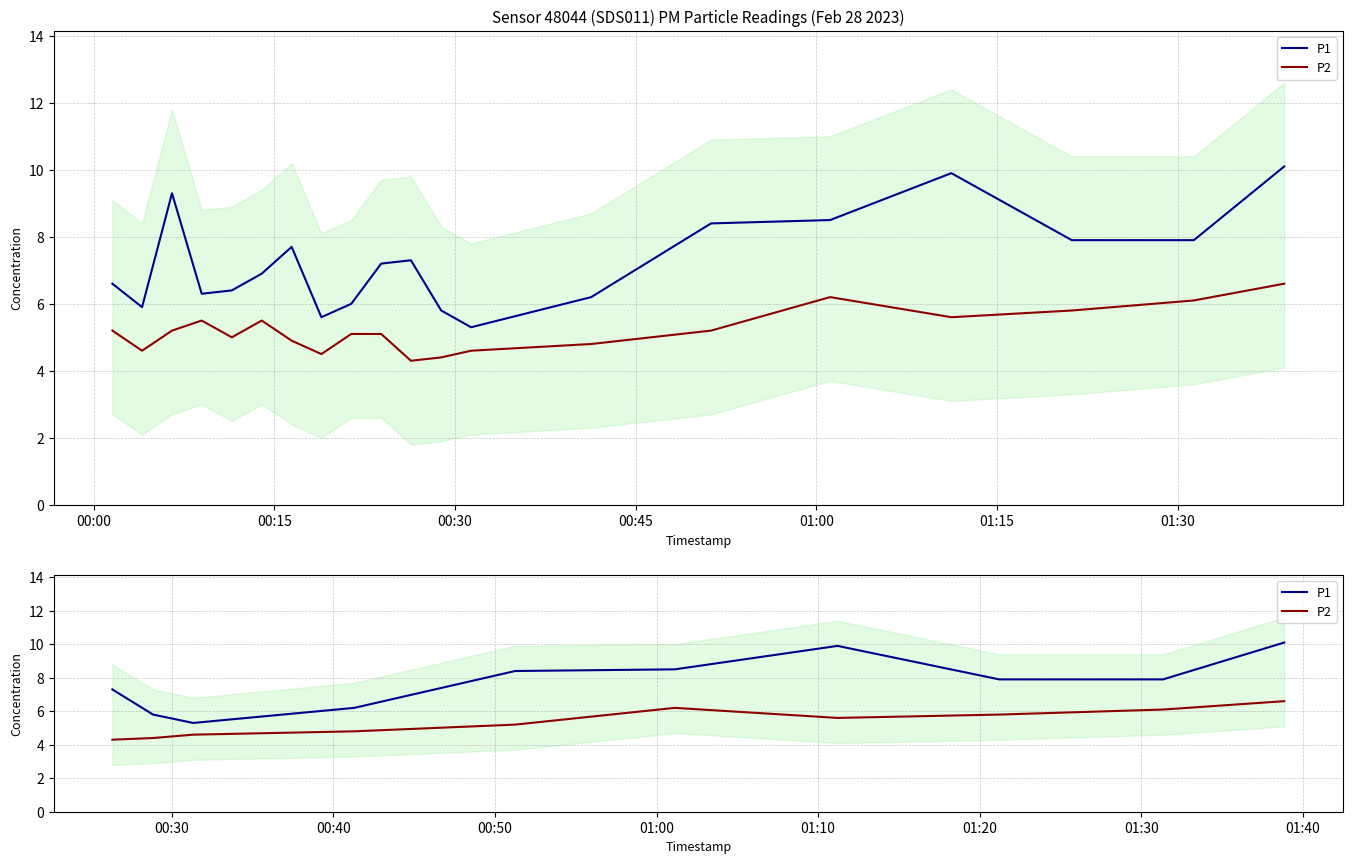

Reading left to right, extract all data points from this chart.

P1: 7.3	5.8	5.3	6.2	8.4	8.5	9.9	7.9	7.9	10.1
P2: 4.3	4.4	4.6	4.8	5.2	6.2	5.6	5.8	6.1	6.6